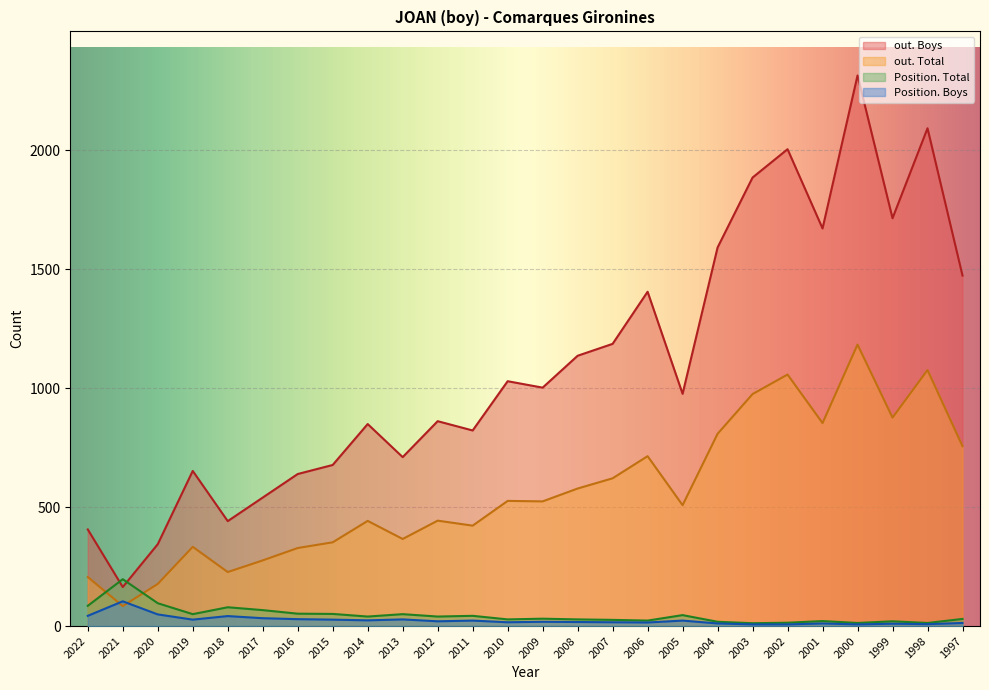

What is the difference between the maximum and minimum values in the out. Total series?

1099